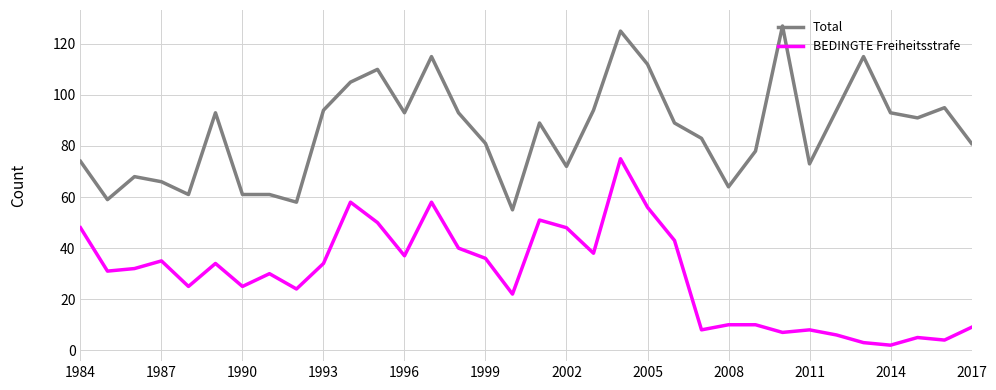

True or false: BEDINGTE Freiheitsstrafe and Total cross at least once.

False